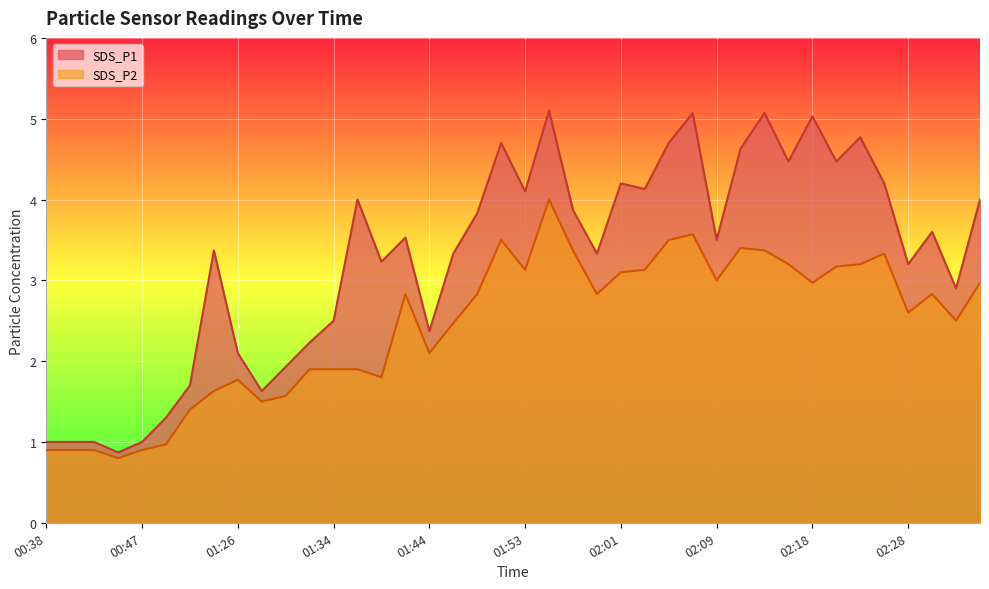

True or false: SDS_P1 and SDS_P2 cross at least once.

False